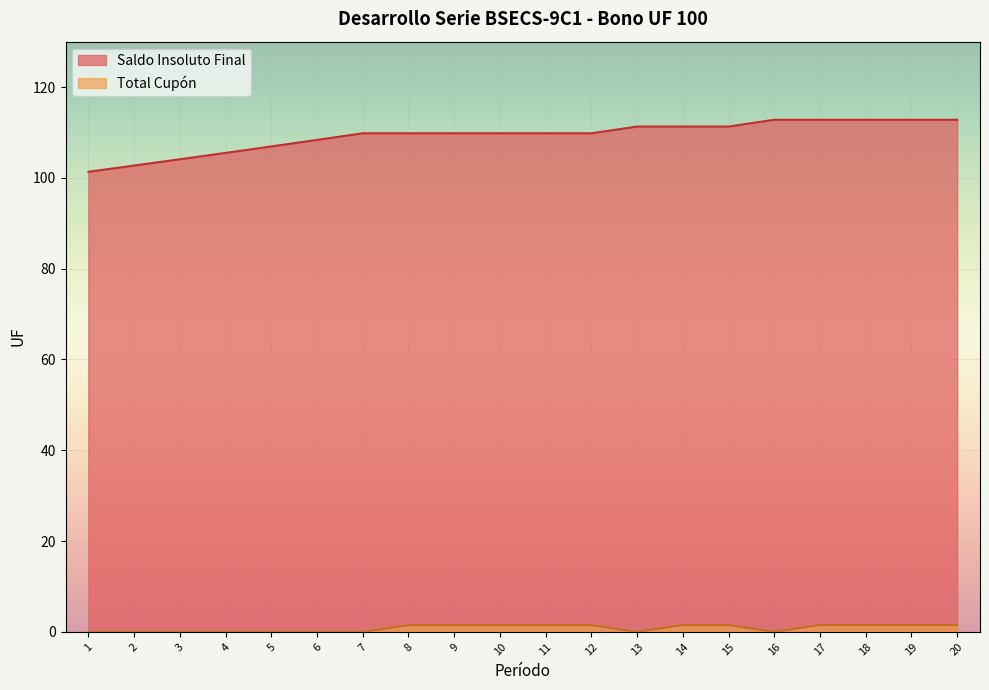

List the labels in order of Saldo Insoluto Final value, largest first.

16, 17, 18, 19, 20, 13, 14, 15, 7, 8, 9, 10, 11, 12, 6, 5, 4, 3, 2, 1